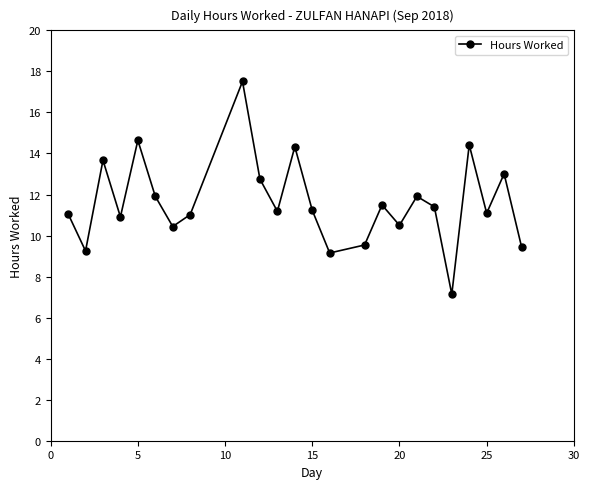

What is the value of the 11th point from the left?

11.2